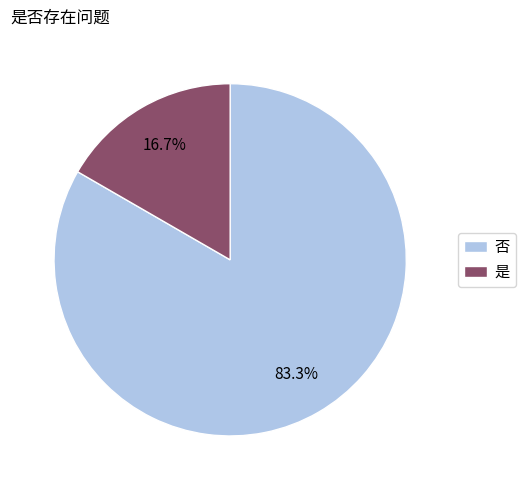

What is the smallest slice in the pie chart?

是